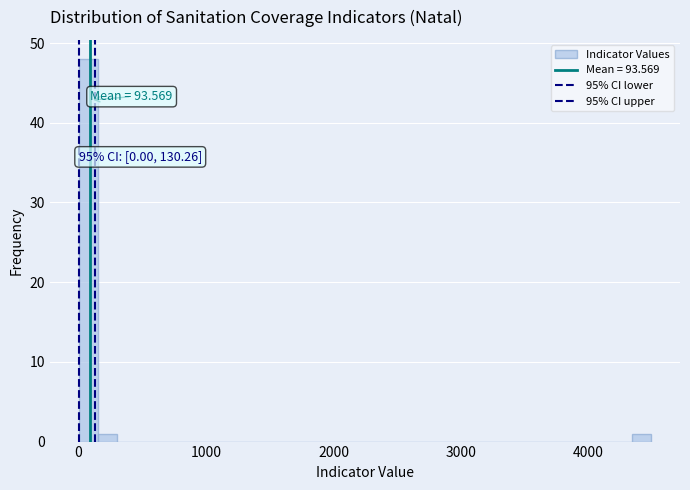

Around what value on the x-axis is the tallest bar? Give the approximate position of its centre, as read against the axis.

100